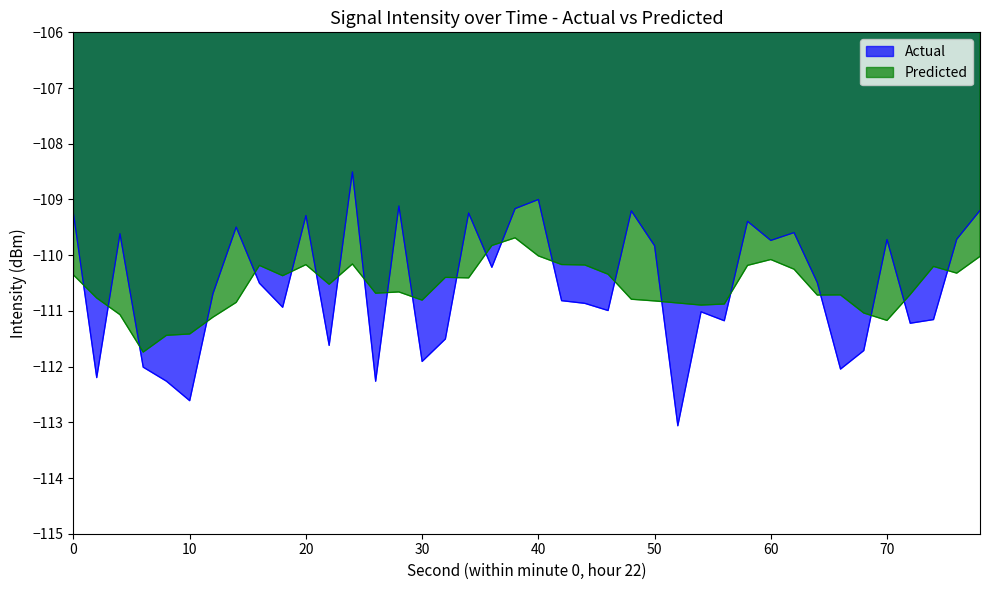

What are all the series names shown in the legend?

Actual, Predicted